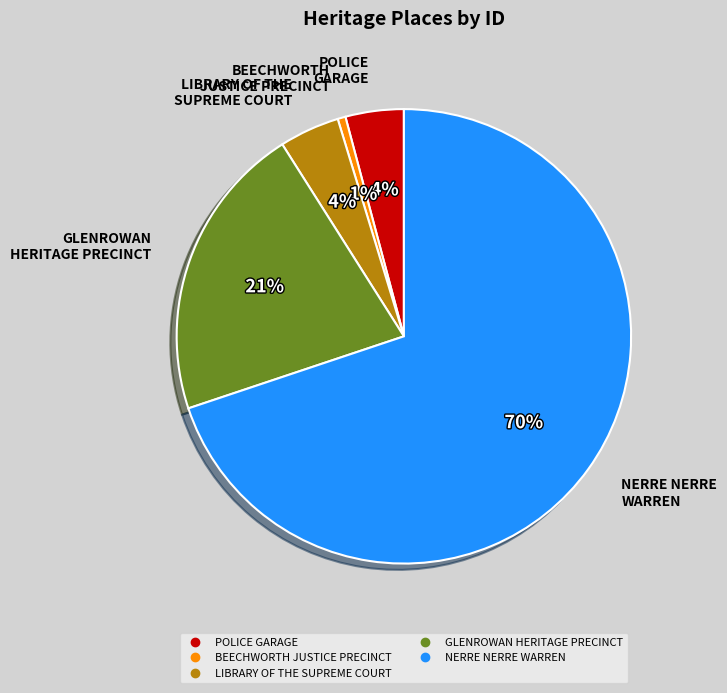

What percentage is the LIBRARY OF THE SUPREME COURT slice, to the nearest percent?

4%